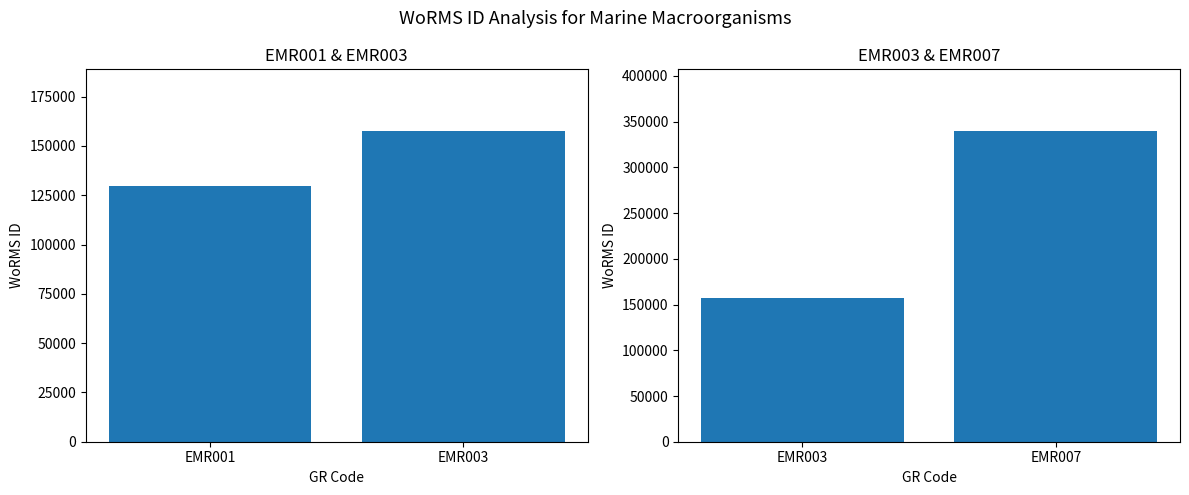

At how many categories does at least one series exceed 180085?

1